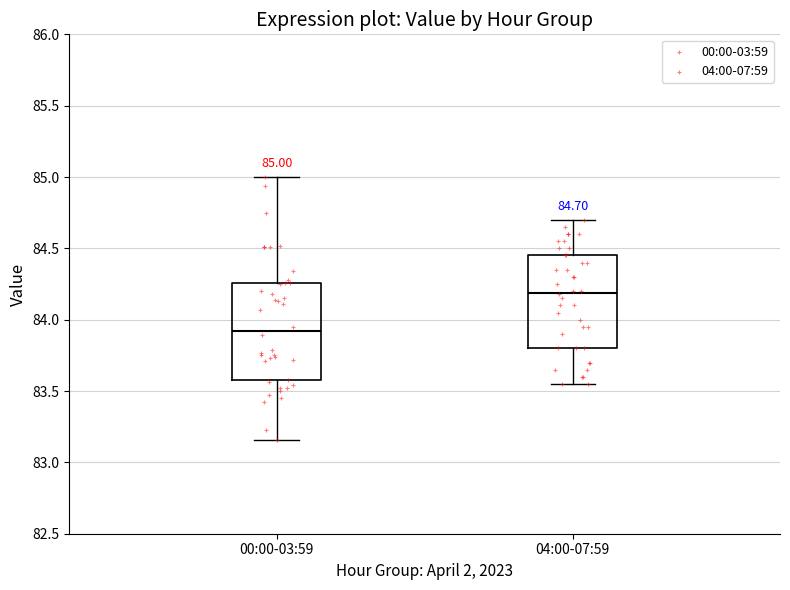

Which box has the highest median line?

04:00-07:59